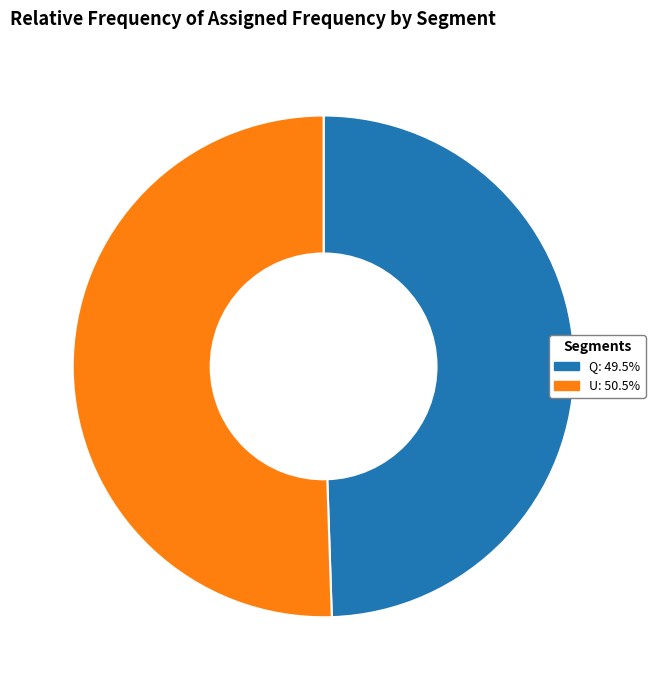

Does U: 50.5% represent more than half of the total?

Yes